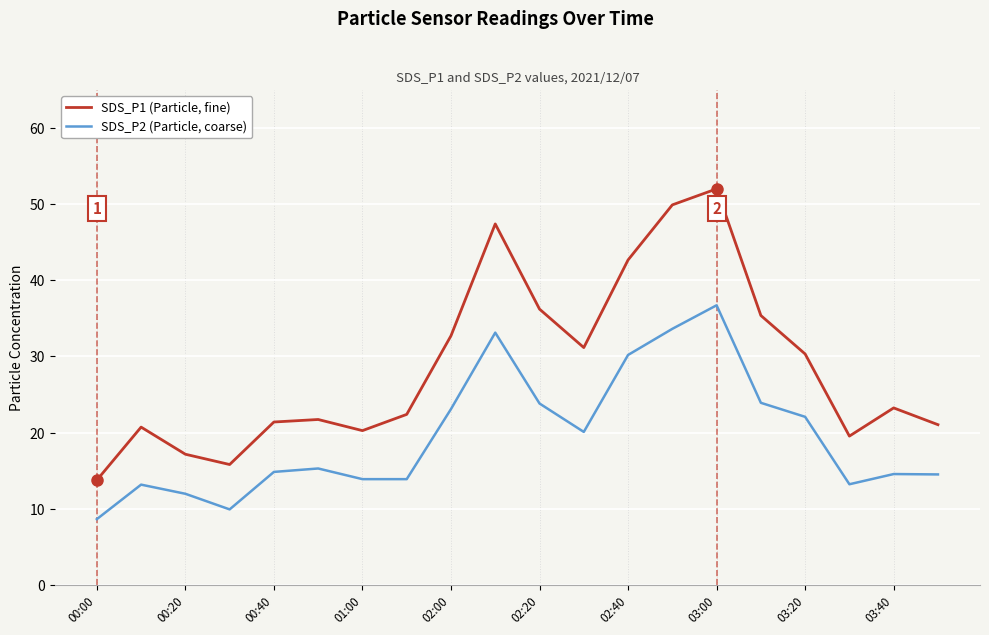

Count the number of data series in this chart.

2